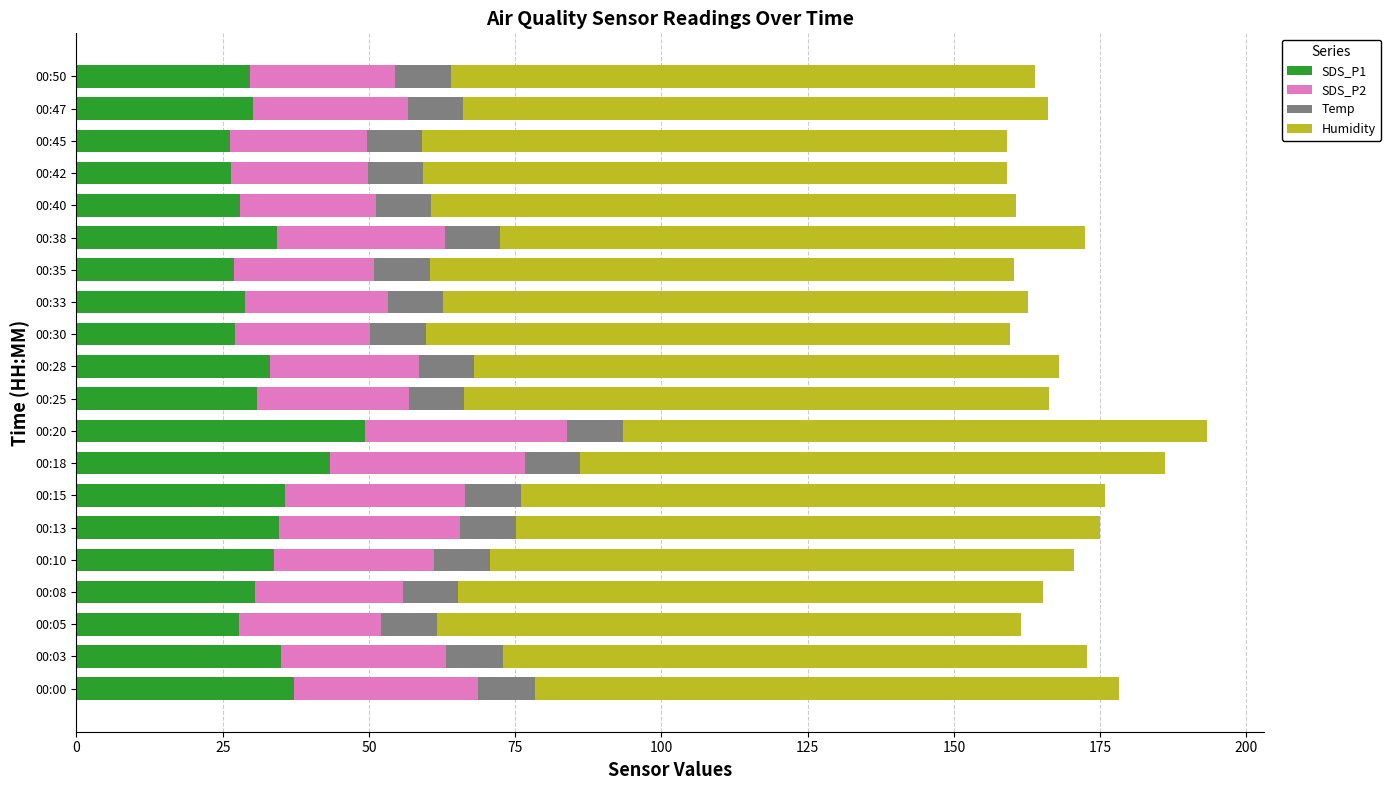

What is the minimum value for SDS_P1?

26.2